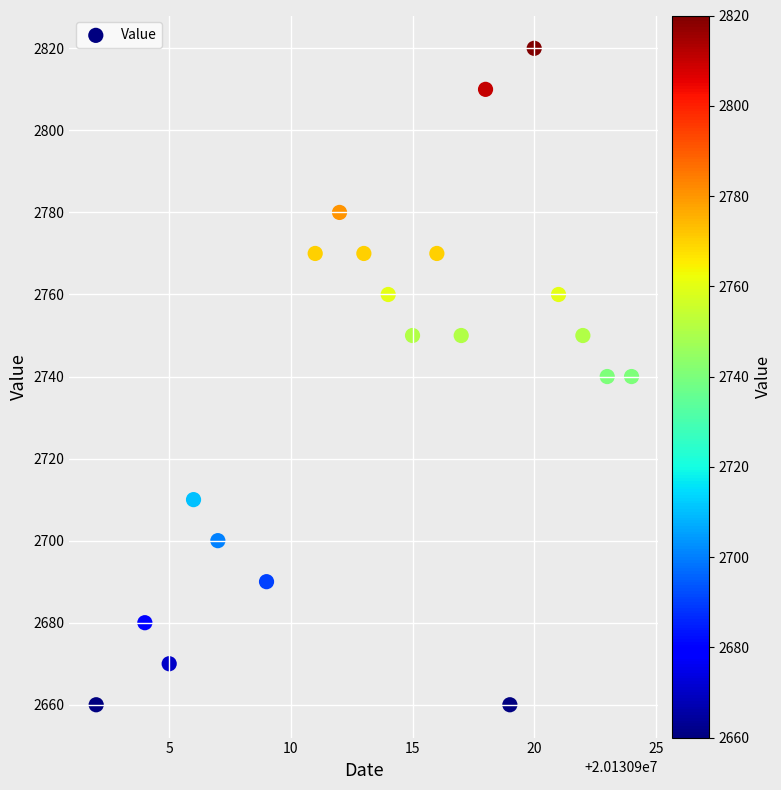

What is the range of Y values (max minus min)?

160